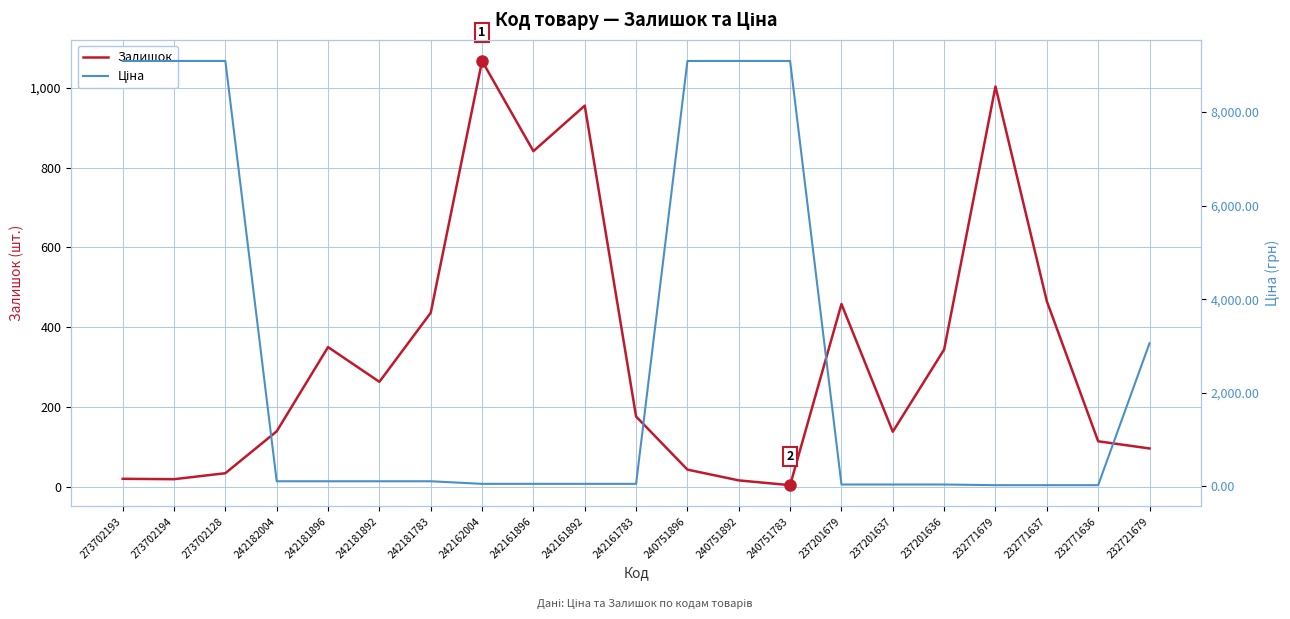

Which series ends up on top after the final intersection of Залишок and Ціна?

Ціна